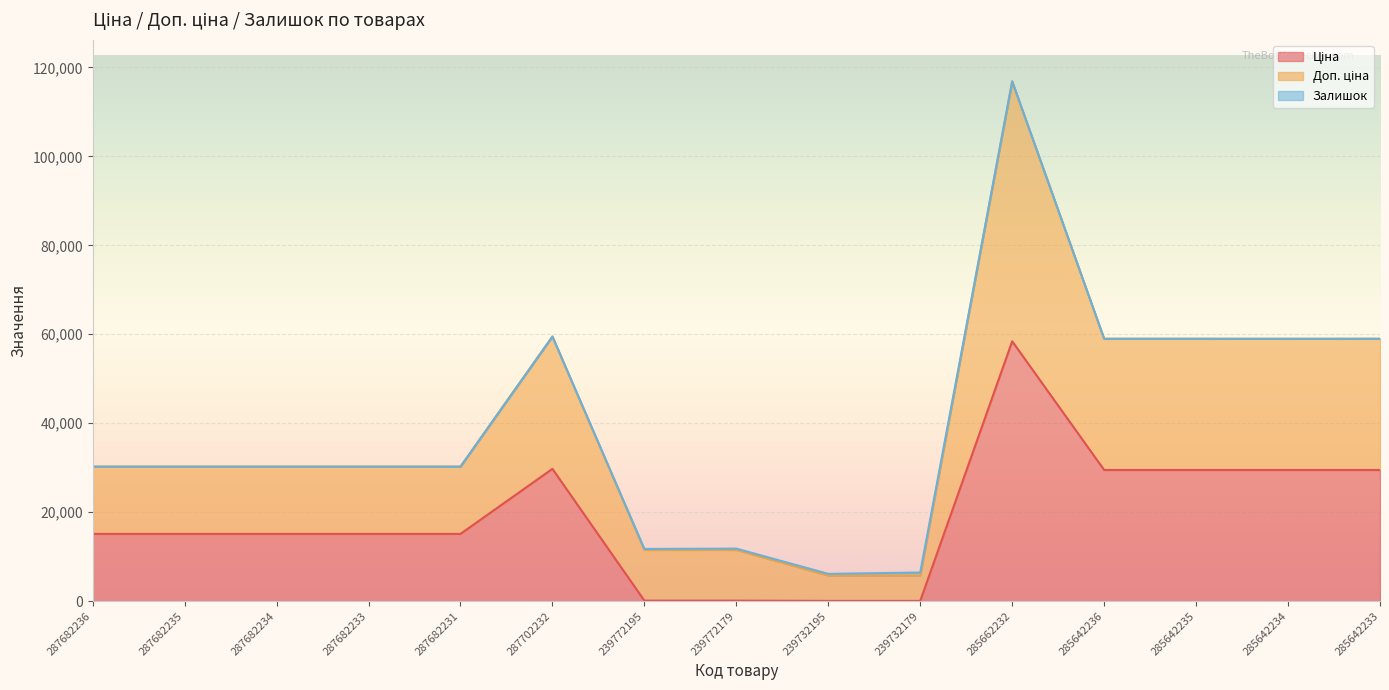

Does the chart display data point markers on the line(s)?

No